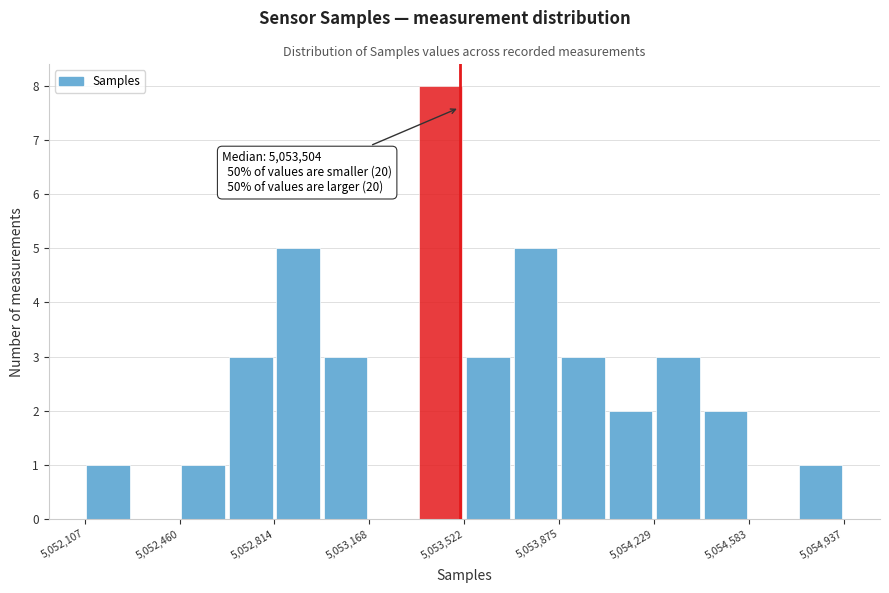

Around what value on the x-axis is the tallest bar? Give the approximate position of its centre, as read against the axis.

5053450